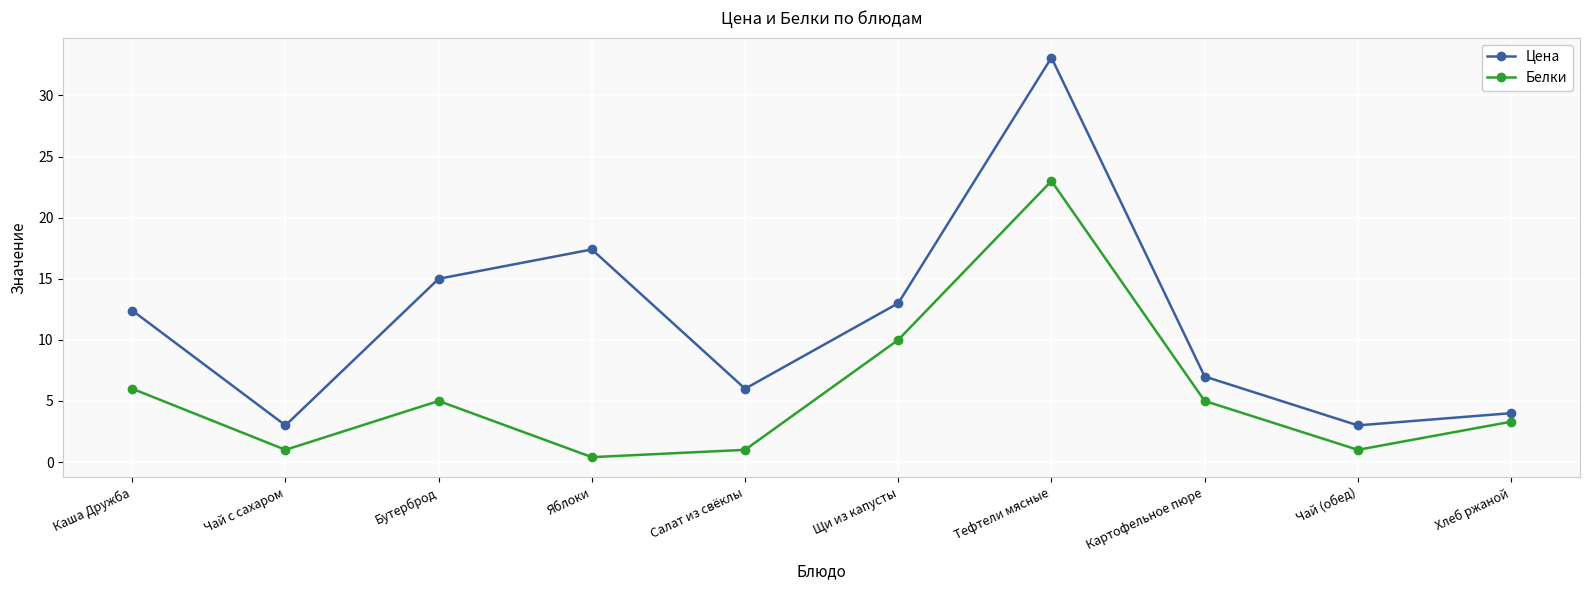

What is the difference between the highest and lowest values at Яблоки?

17.0